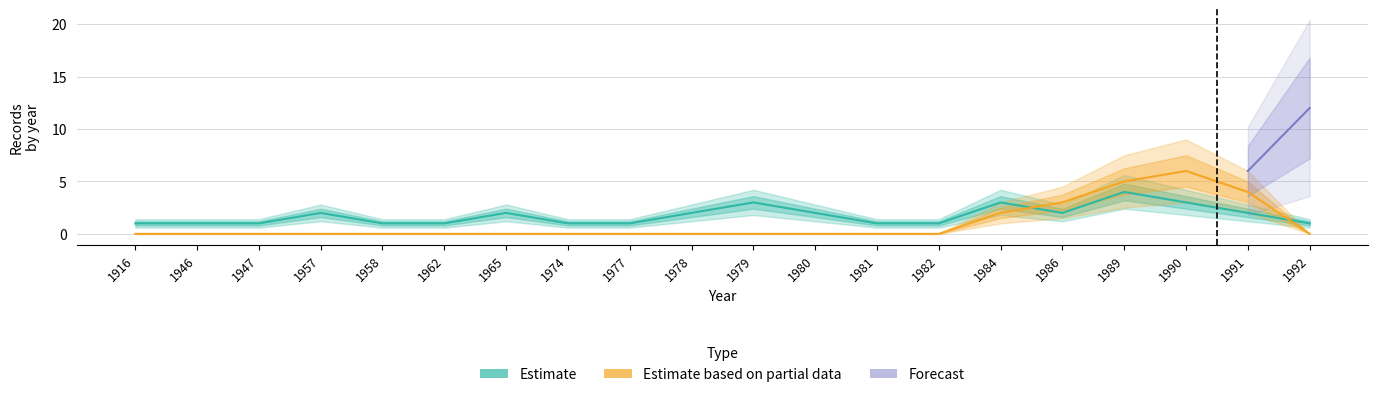

Where is the first local maximum for Estimate?

1957